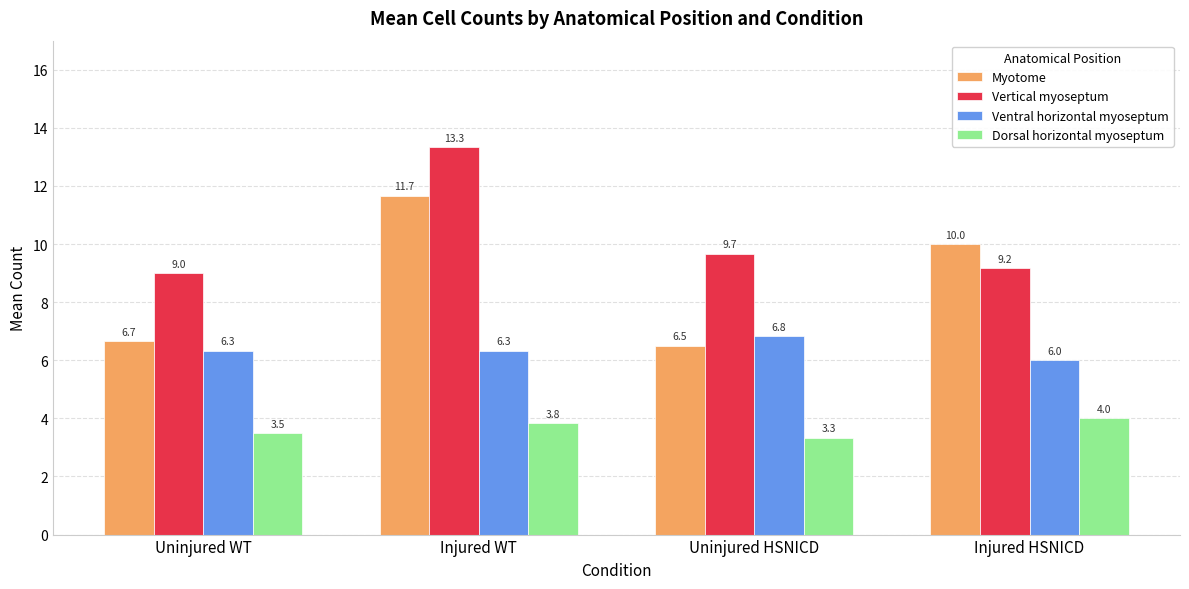

Which series has the largest total across all categories?

Vertical myoseptum